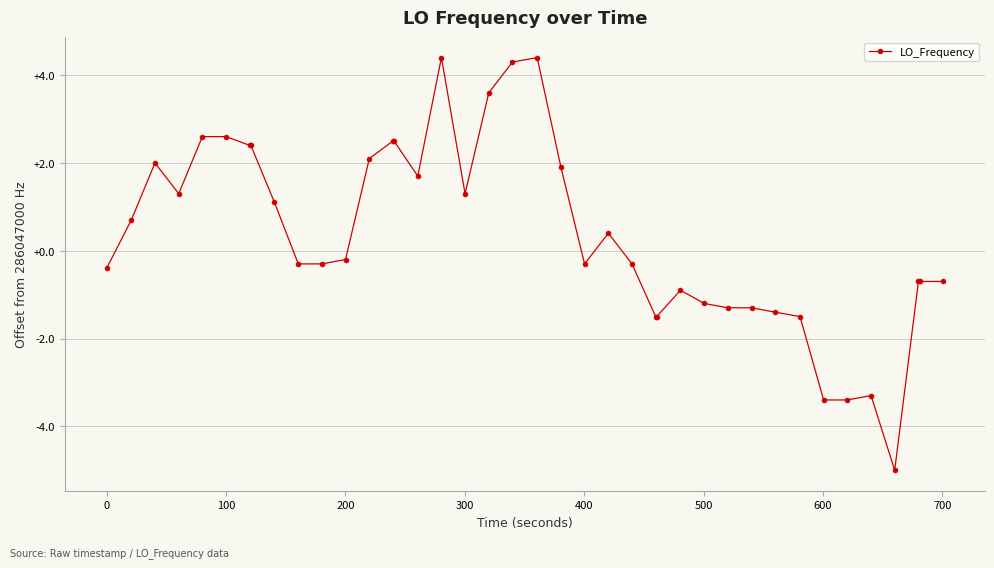

What is the smallest value displayed?

-5.0